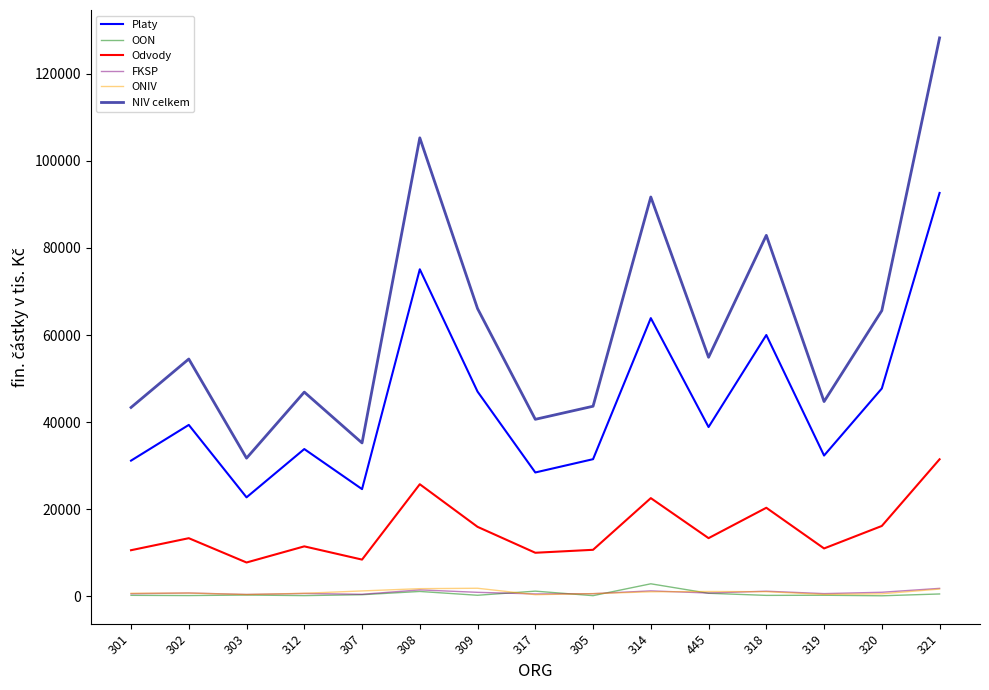

Is the value of ONIV at 308 greater than the value of Odvody at 318?

No